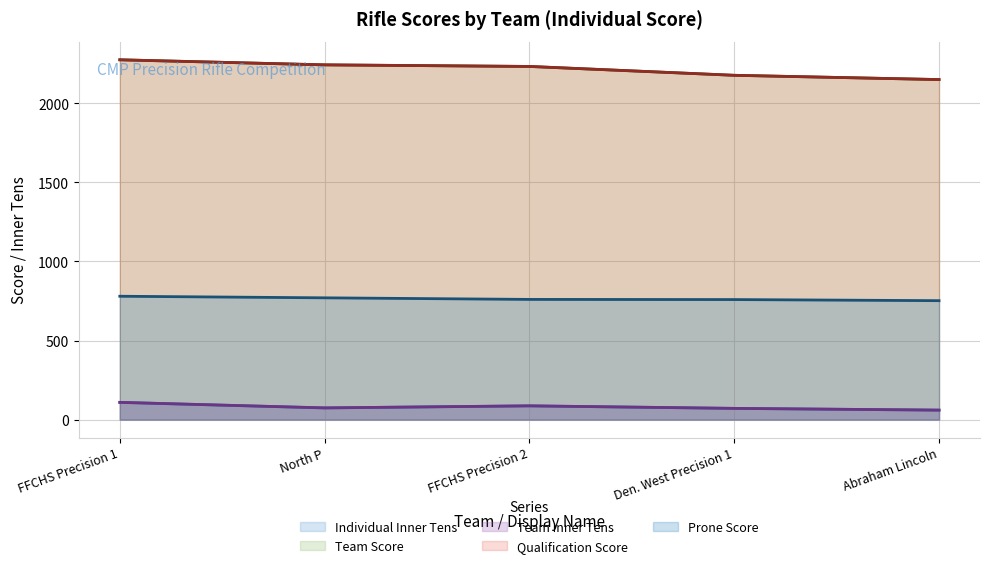

What is the difference between the maximum and minimum values in the Individual Inner Tens series?

49